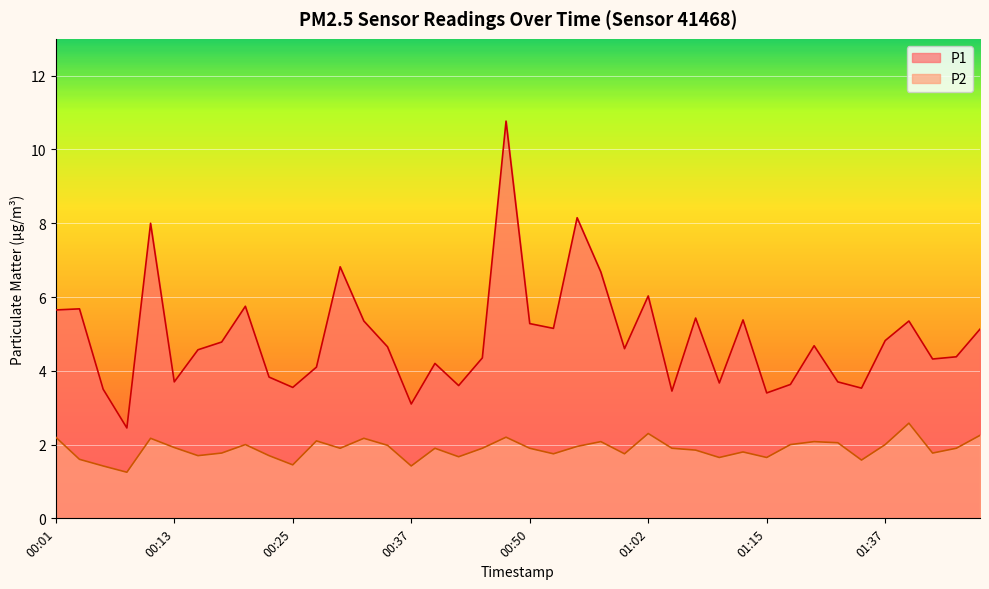

The value of P2 at 00:15 is 1.7. True or false?

True